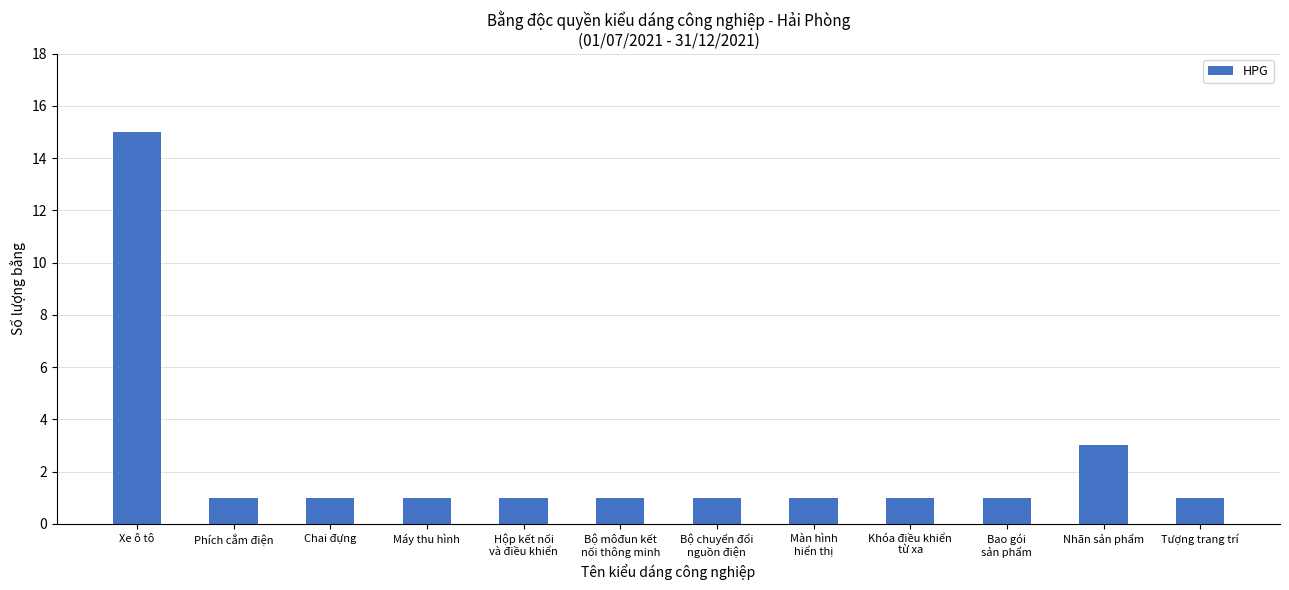

What is the difference between the maximum and minimum values?

14